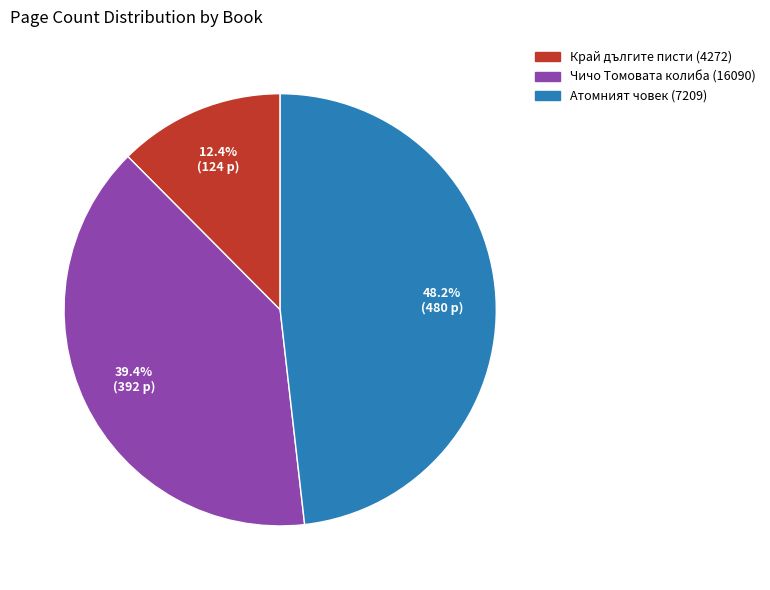

To the nearest percent, what is the average slice percentage?

33%